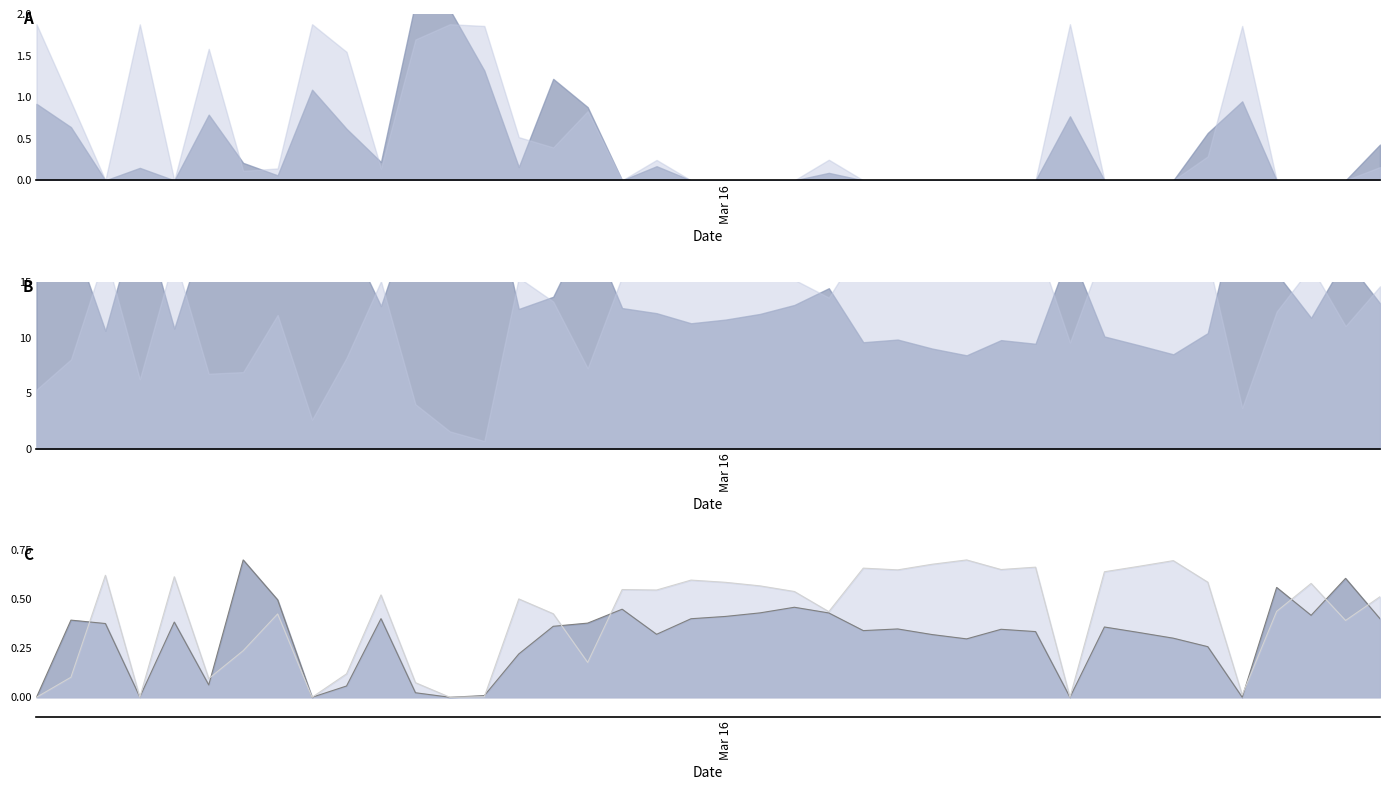

How many data points in origlandArea line are above 0?

35